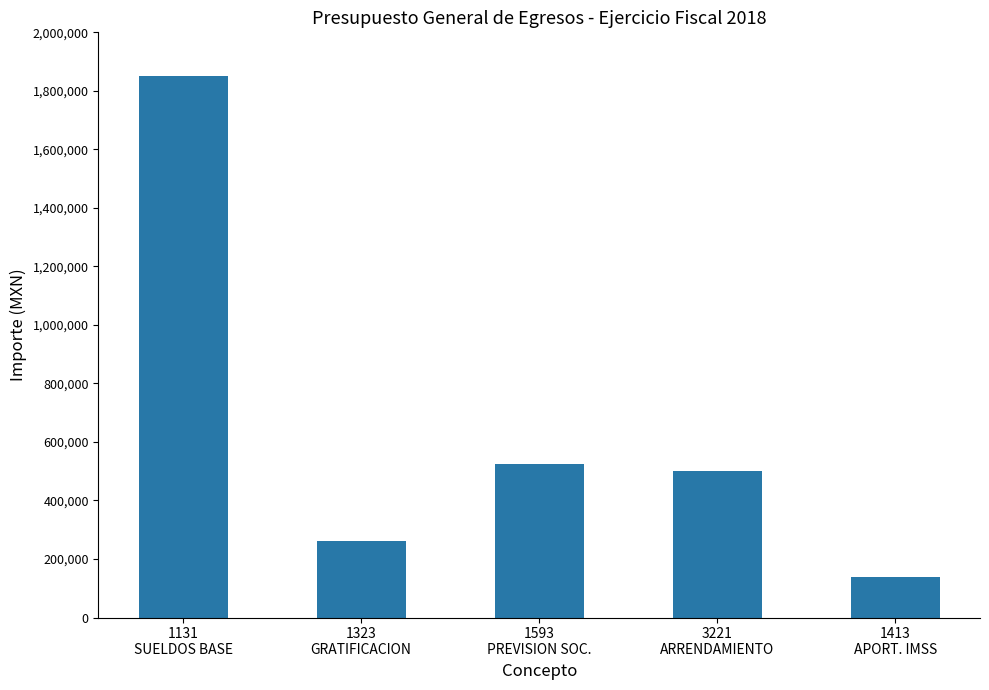

What is the sum of the values at 1593
PREVISION SOC. and 1323
GRATIFICACION?

784968.5